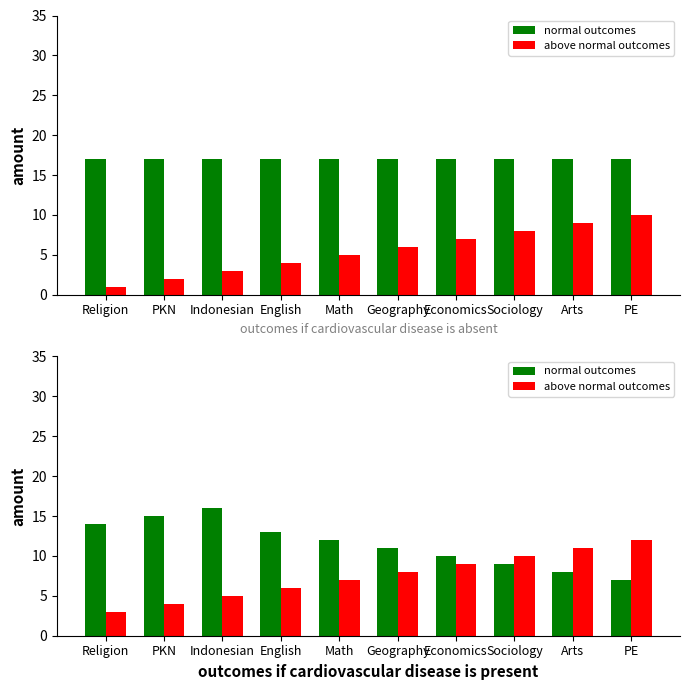

At which category is the sum across all series the highest?

Indonesian